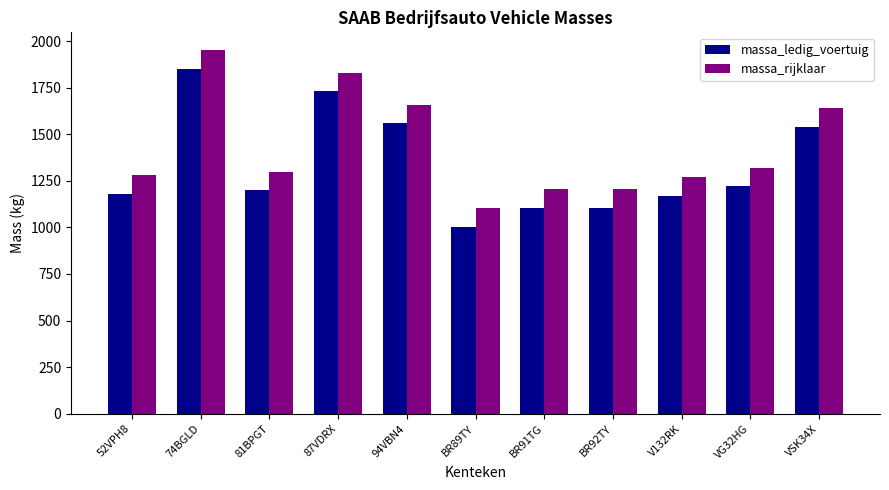

What is the label of the 9th bar from the left?

V132RK